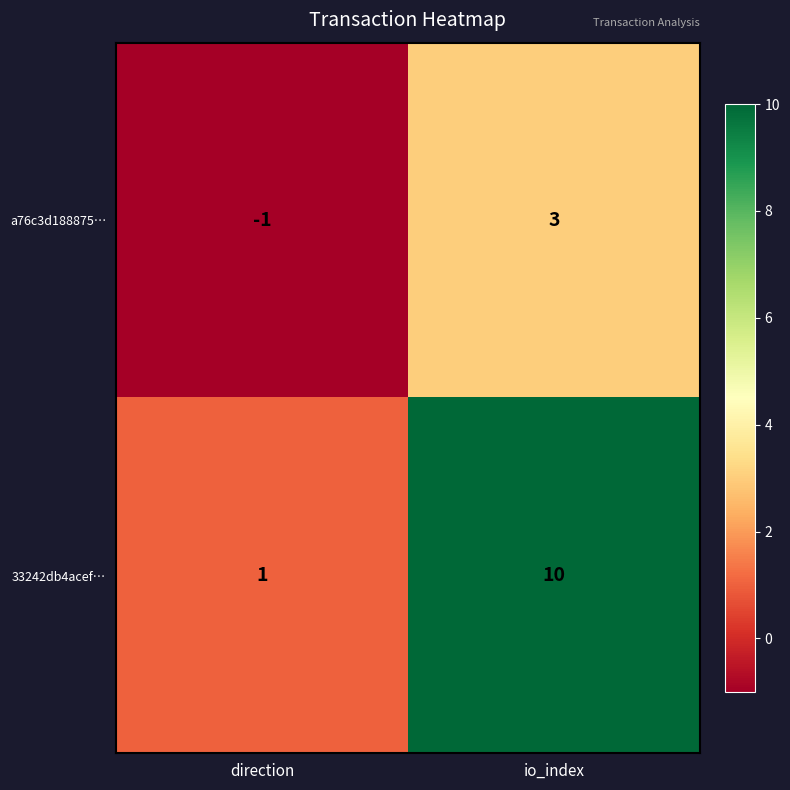

True or false: a76c3d188875… has a value of 4 at io_index.

False